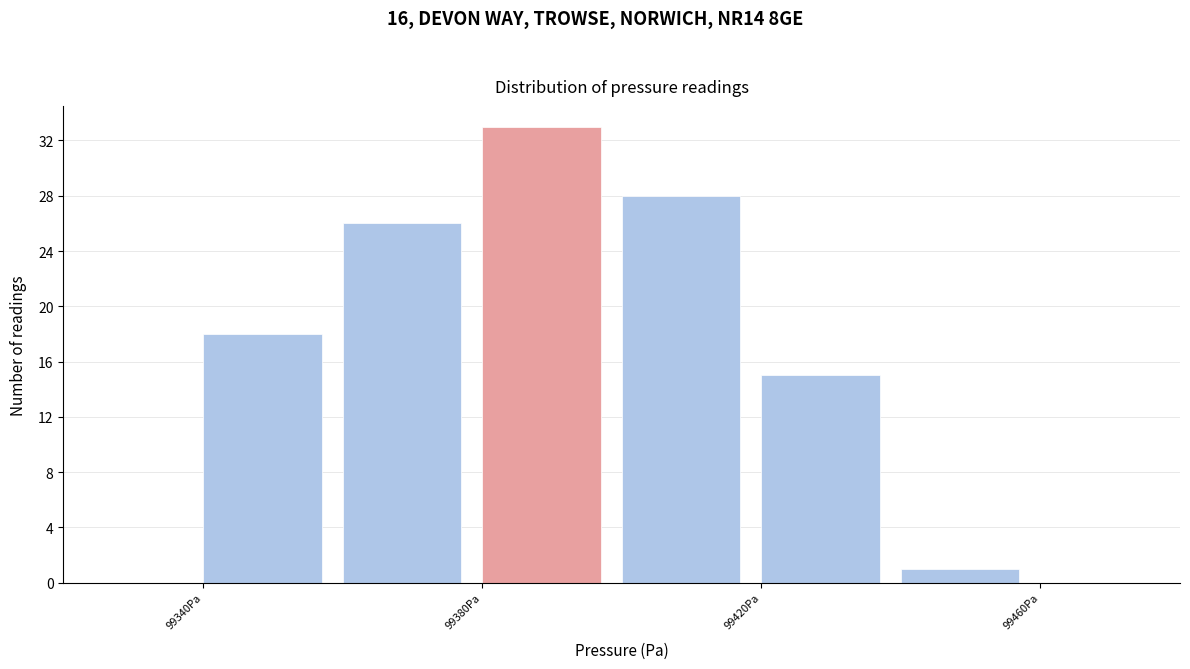

How tall is the bar that spans 99380 to 99400 on the x-axis? The values are not printed on the chart, so give them approximately, as read against the axis.

33